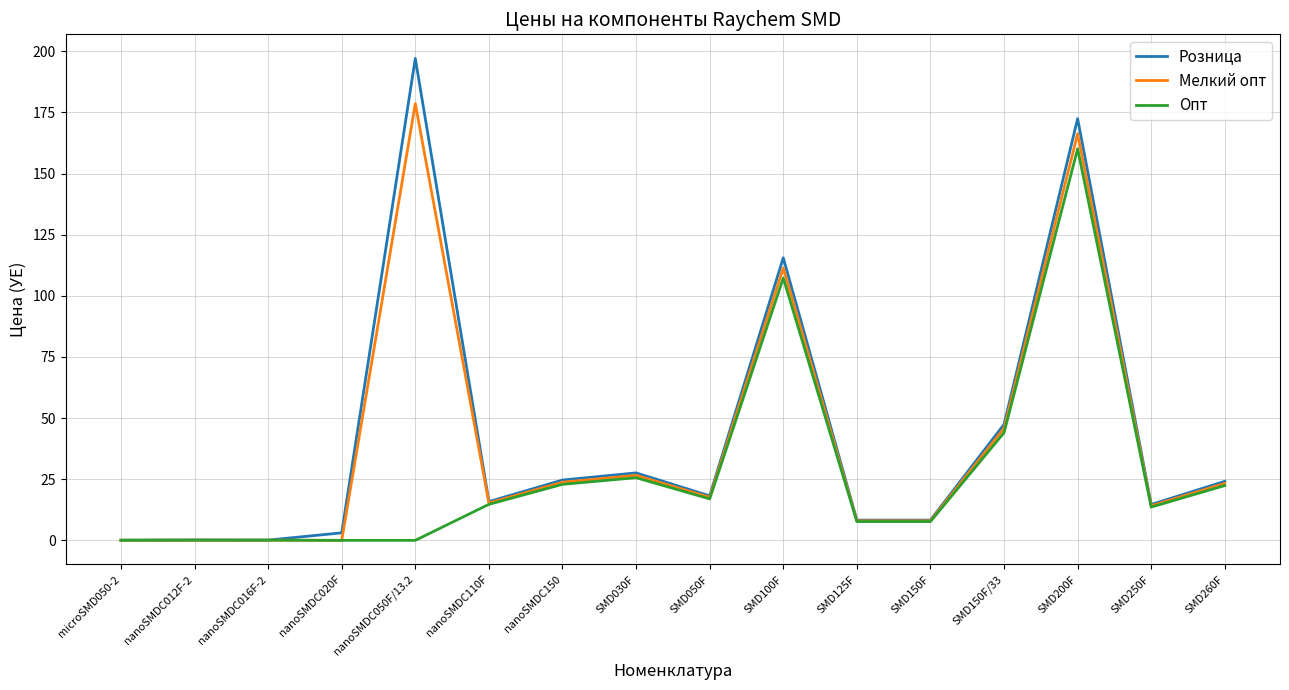

Count the number of data series in this chart.

3